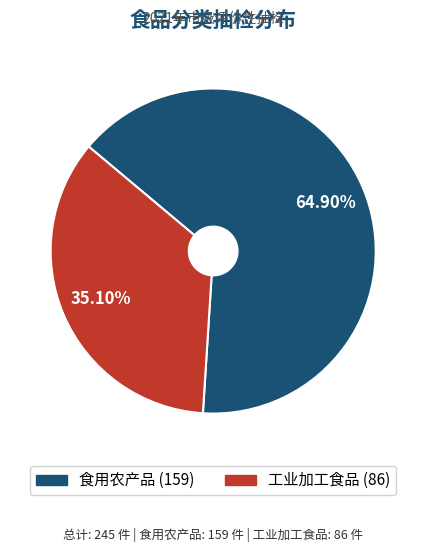

Which category has the biggest portion of the pie?

食用农产品